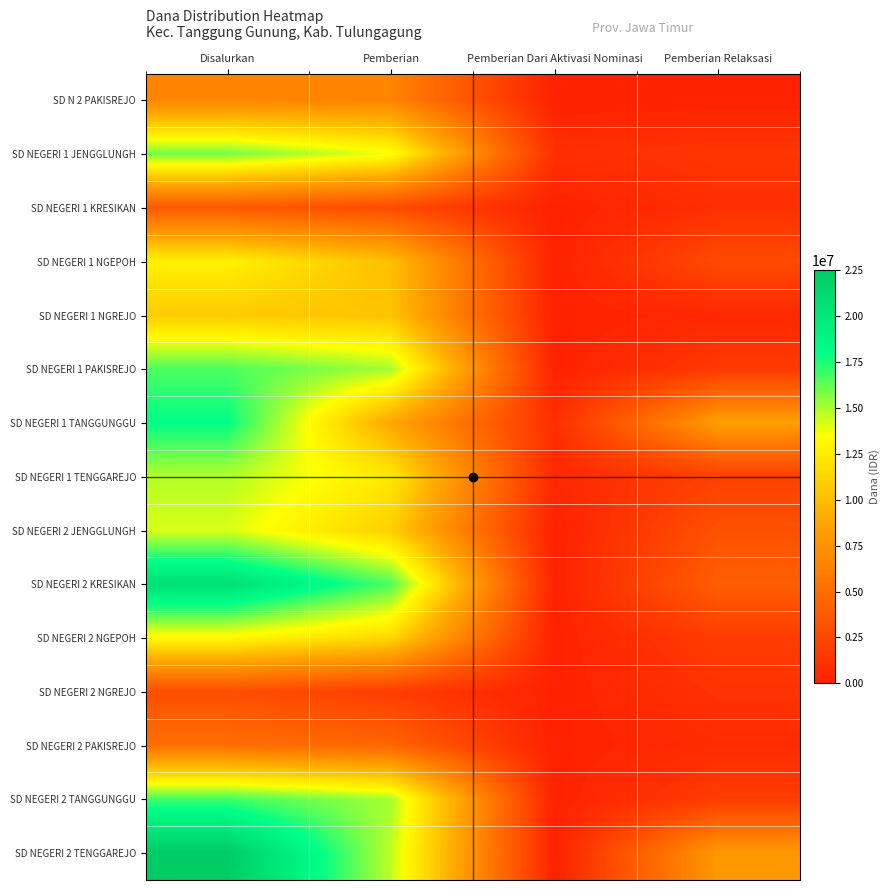

At Pemberian Relaksasi, list the series in order from smallest to largest.

SD N 2 PAKISREJO, SD NEGERI 1 NGREJO, SD NEGERI 2 PAKISREJO, SD NEGERI 1 KRESIKAN, SD NEGERI 2 NGREJO, SD NEGERI 1 JENGGLUNGH, SD NEGERI 1 PAKISREJO, SD NEGERI 2 NGEPOH, SD NEGERI 2 TANGGUNGGU, SD NEGERI 1 TENGGAREJO, SD NEGERI 1 NGEPOH, SD NEGERI 2 JENGGLUNGH, SD NEGERI 2 KRESIKAN, SD NEGERI 2 TENGGAREJO, SD NEGERI 1 TANGGUNGGU